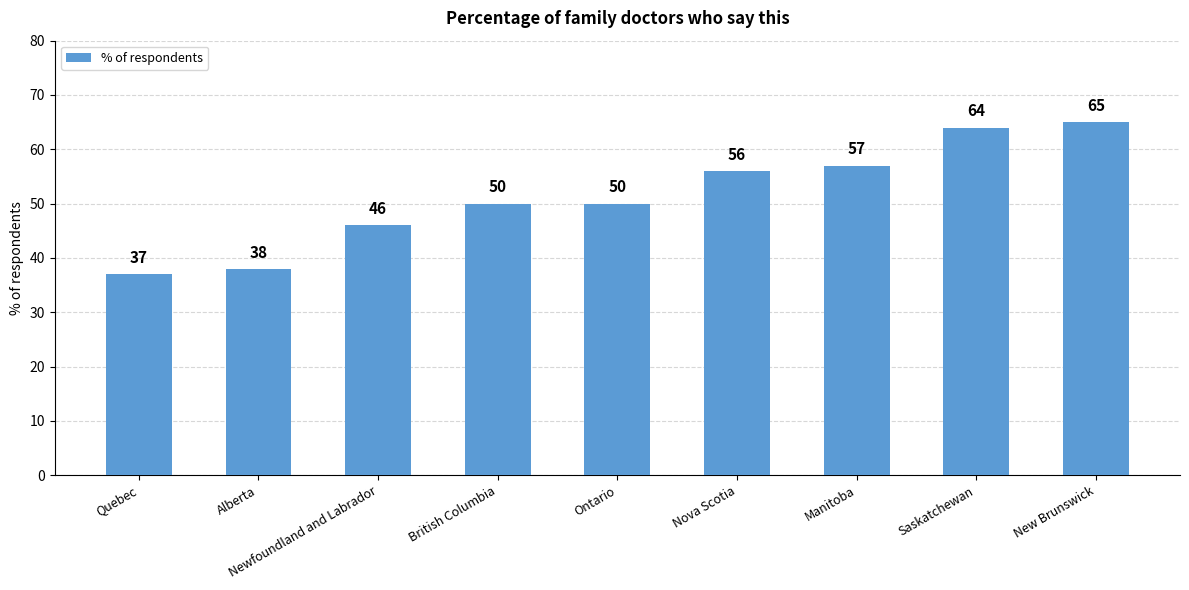

What position from the right is Quebec?

9